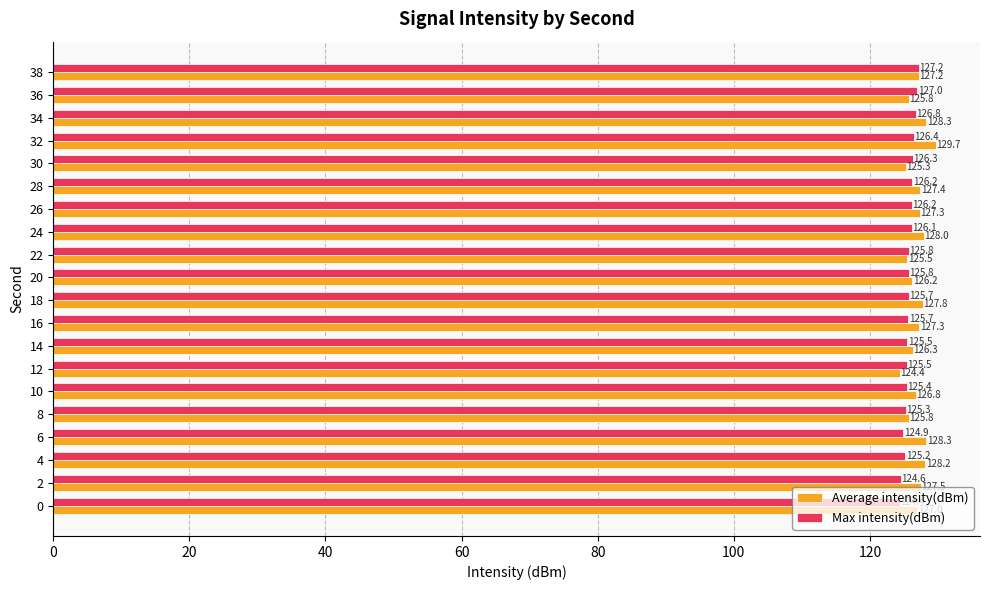

The Average intensity(dBm) series shows 125.8 at 8. True or false?

True